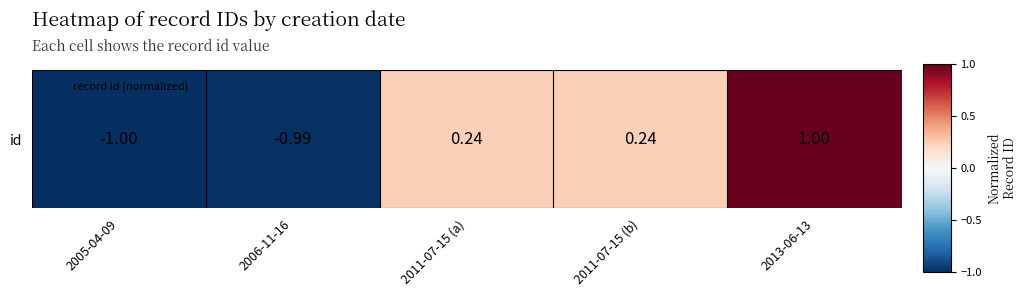

List the labels in order of value, smallest first.

2005-04-09, 2006-11-16, 2011-07-15 (a), 2011-07-15 (b), 2013-06-13